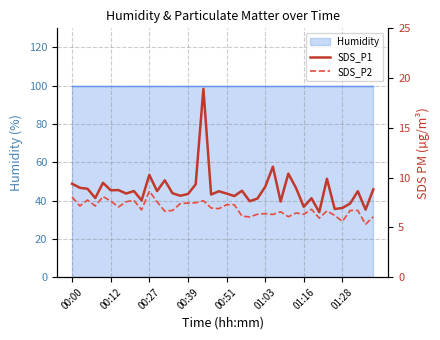

The SDS_P1 series shows 16.5 at 26. True or false?

False